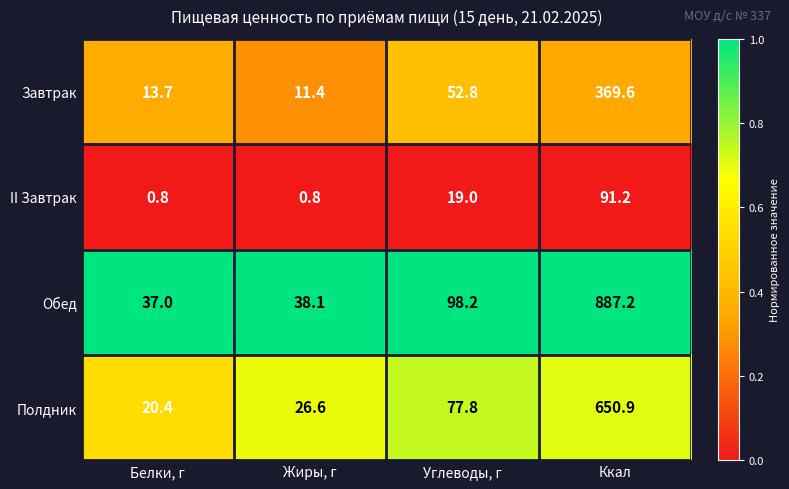

Reading left to right, list all the values displayed in this chart.

Завтрак: 13.7	11.4	52.8	369.6
II Завтрак: 0.8	0.8	19.0	91.2
Обед: 37.0	38.1	98.2	887.2
Полдник: 20.4	26.6	77.8	650.9